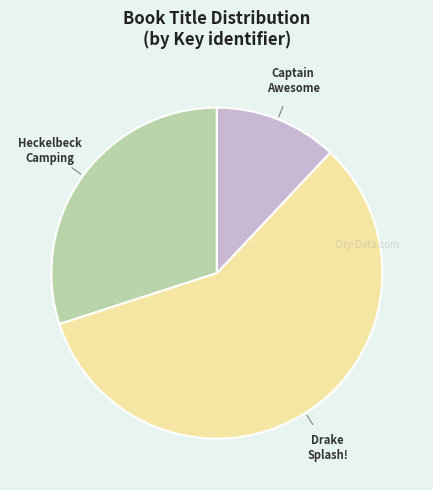

Does any single category account for the majority?

Yes